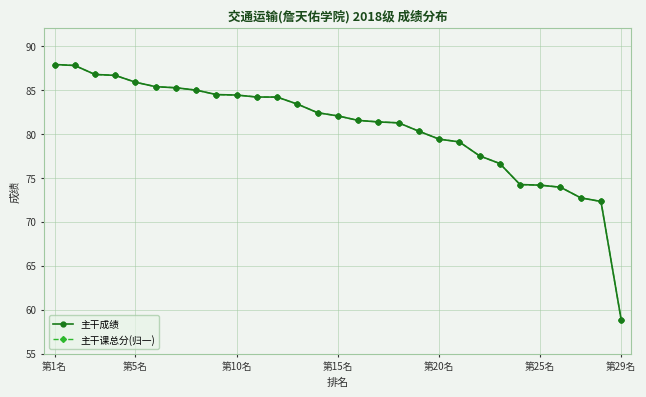

True or false: 主干课总分(归一) and 主干成绩 intersect in this chart.

False